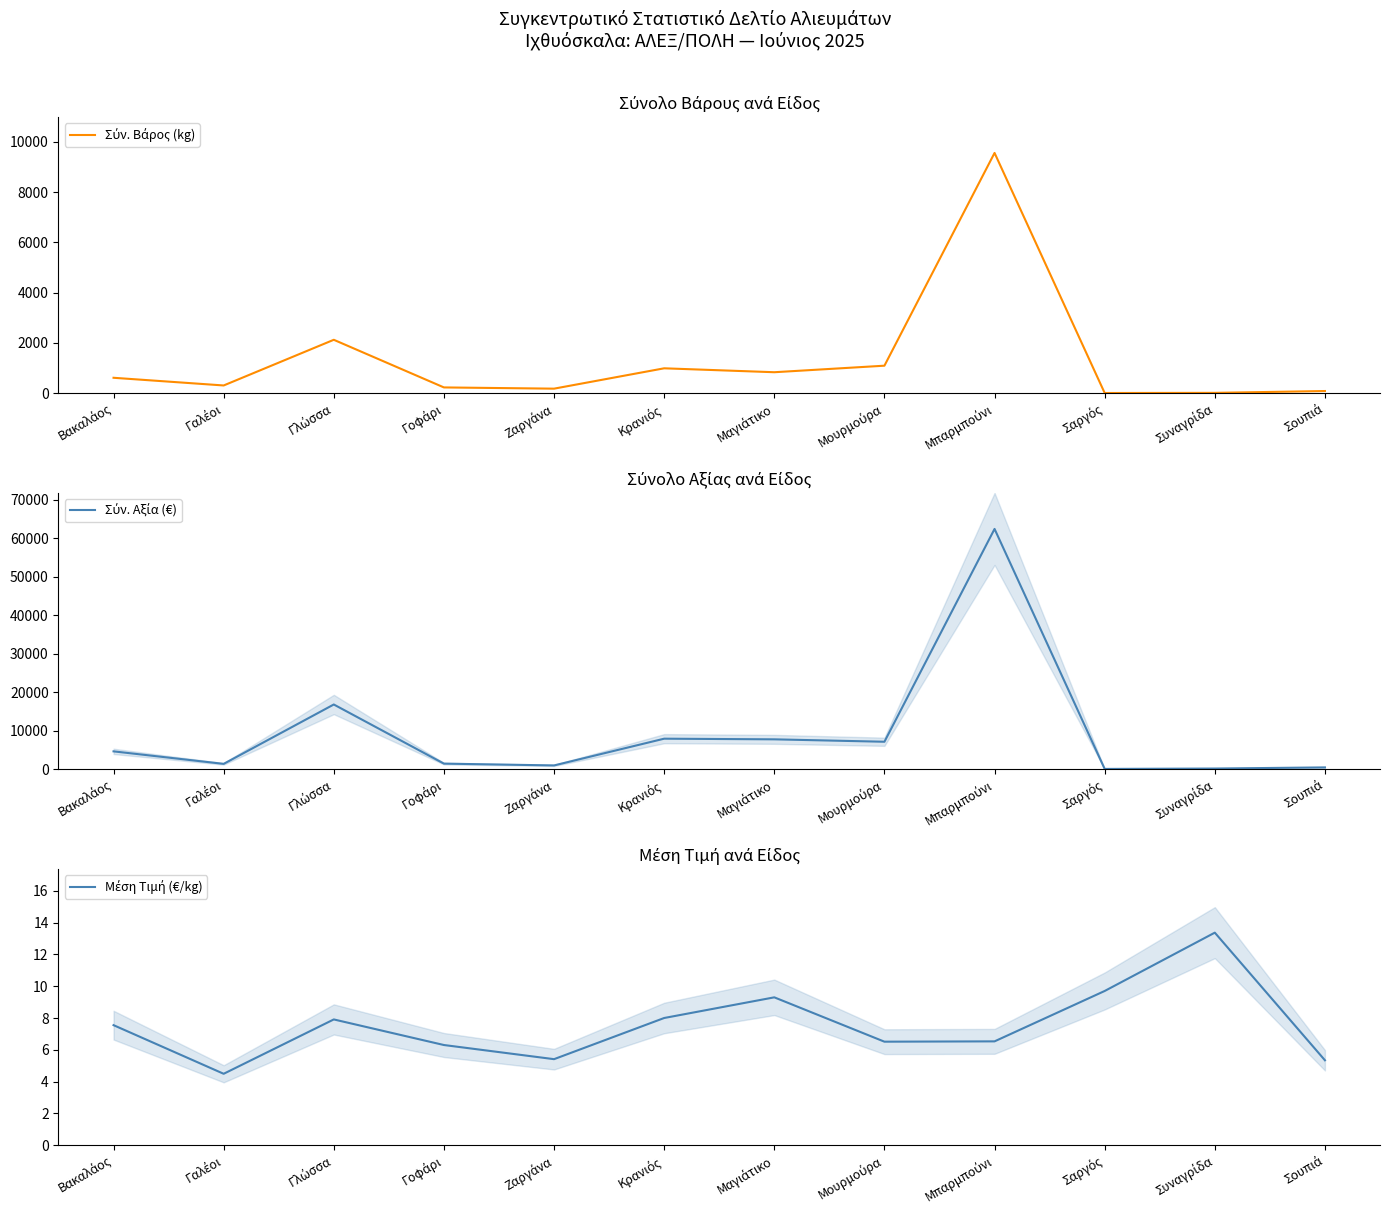

Which has a higher value, Κρανιός or Μαγιάτικο?

Κρανιός